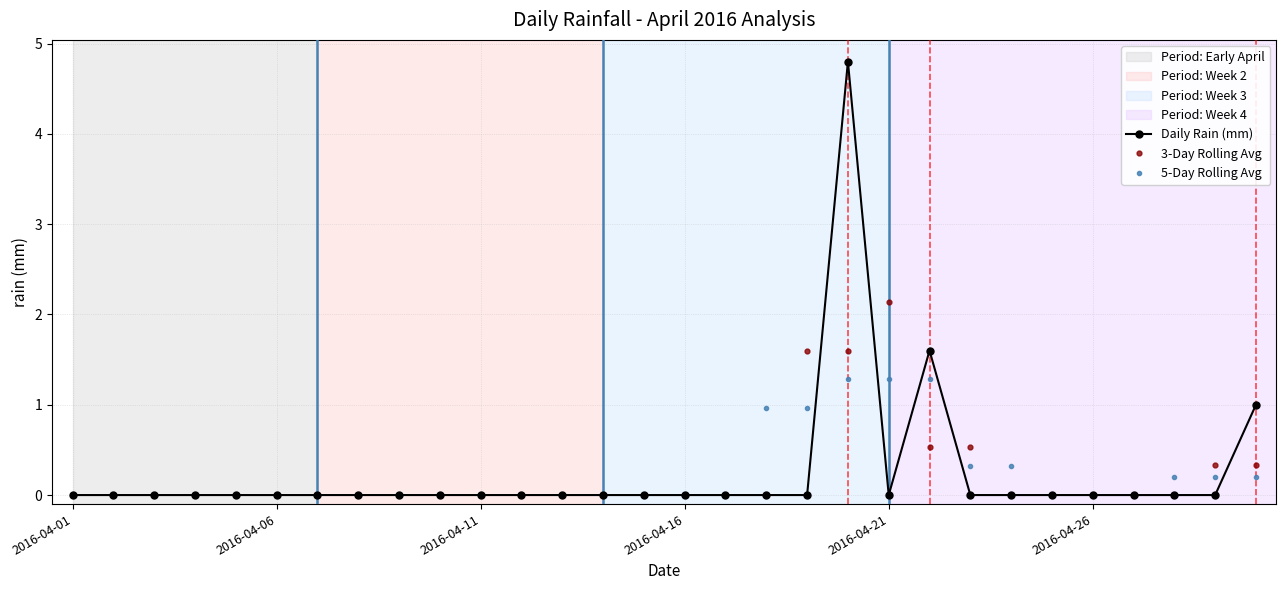

List the series in order of their peak value, highest first.

Daily Rain (mm), 3-Day Rolling Avg, 5-Day Rolling Avg